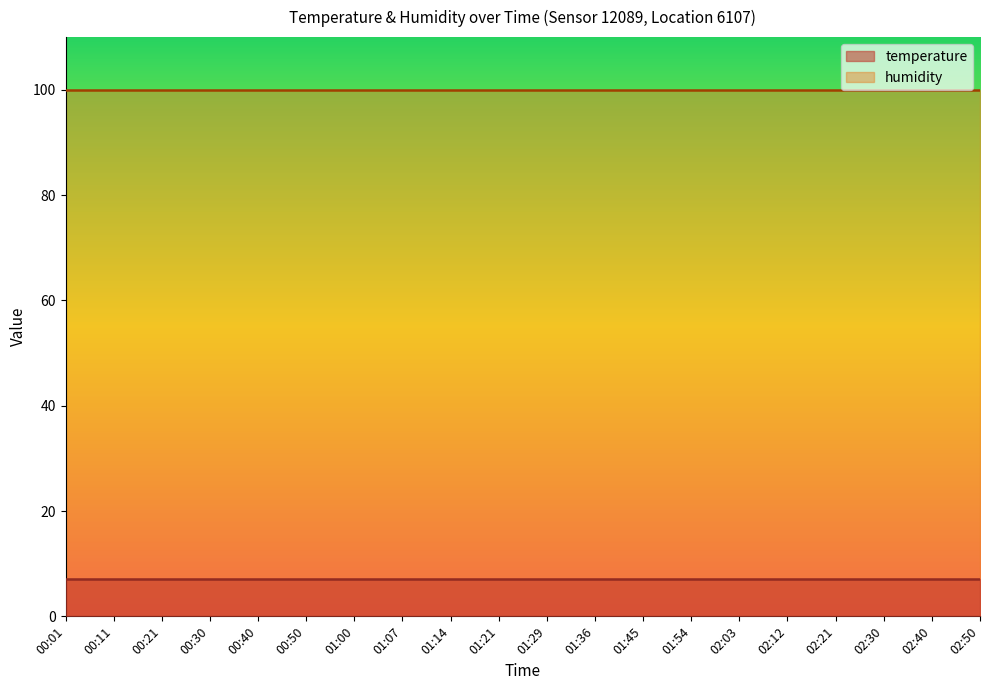

How many distinct data groups are displayed?

2